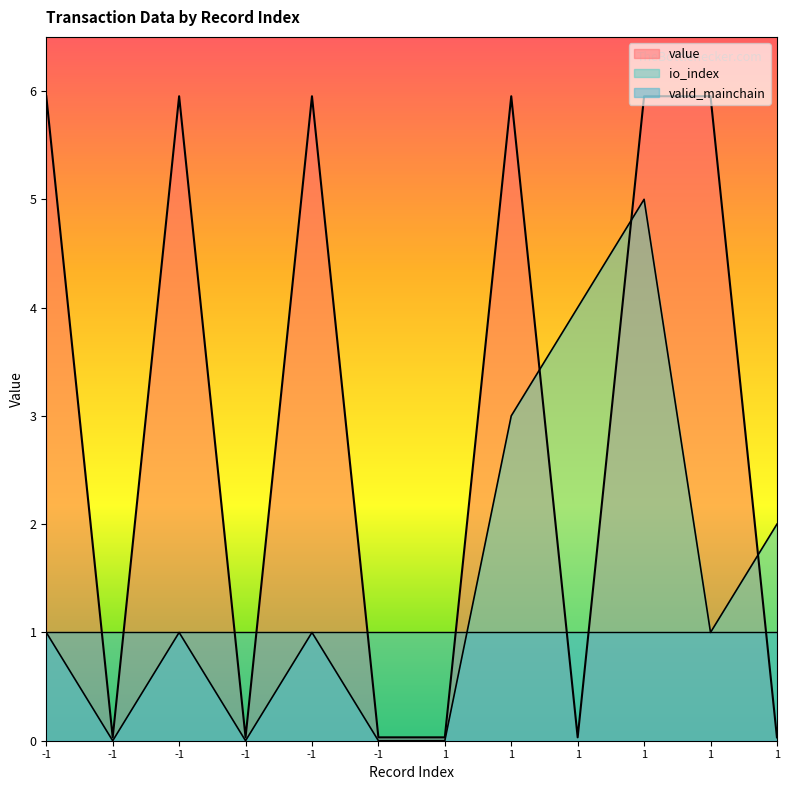

At how many categories does at least one series exceed 3?

7